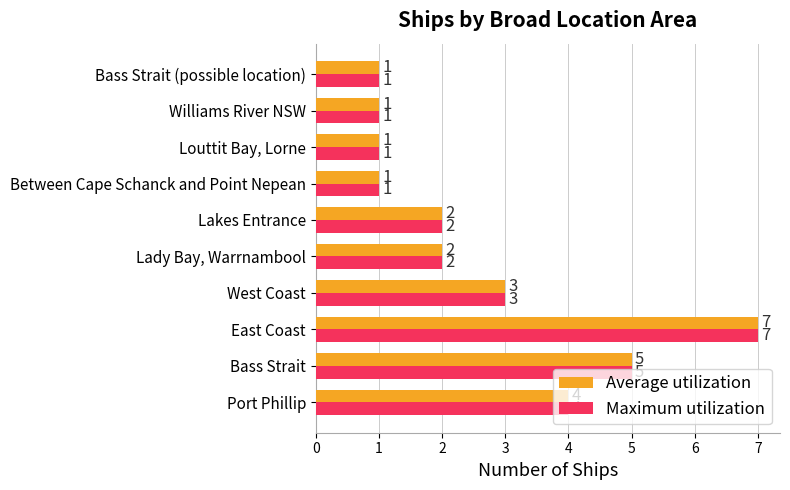

True or false: Maximum utilization has a value of 2 at Williams River NSW.

False